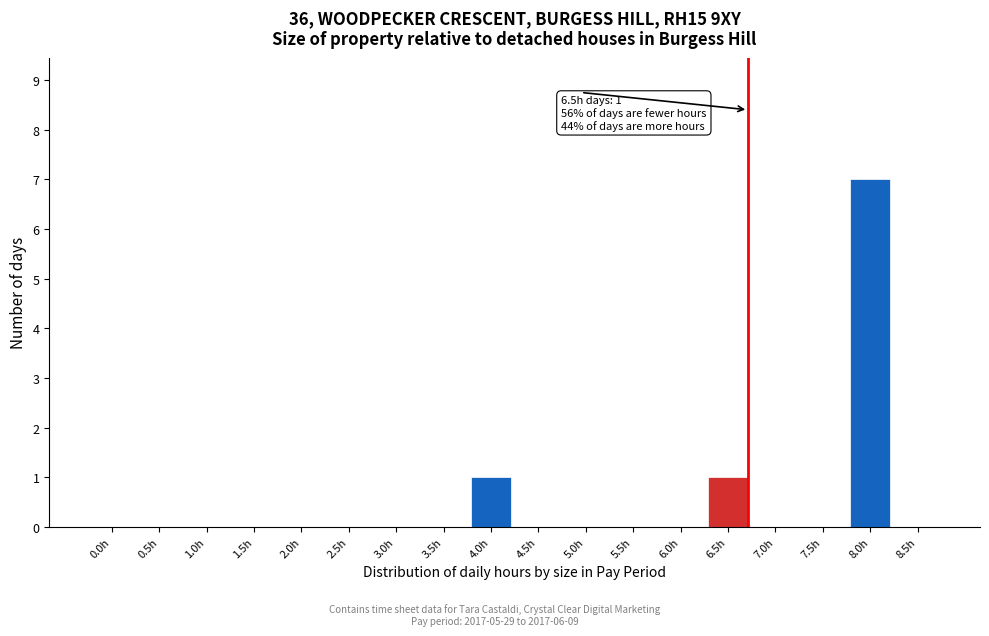

Reading right to left, list all the values displayed in this chart.

8.5h=0	8.0h=7	7.5h=0	7.0h=0	6.5h=1	6.0h=0	5.5h=0	5.0h=0	4.5h=0	4.0h=1	3.5h=0	3.0h=0	2.5h=0	2.0h=0	1.5h=0	1.0h=0	0.5h=0	0.0h=0